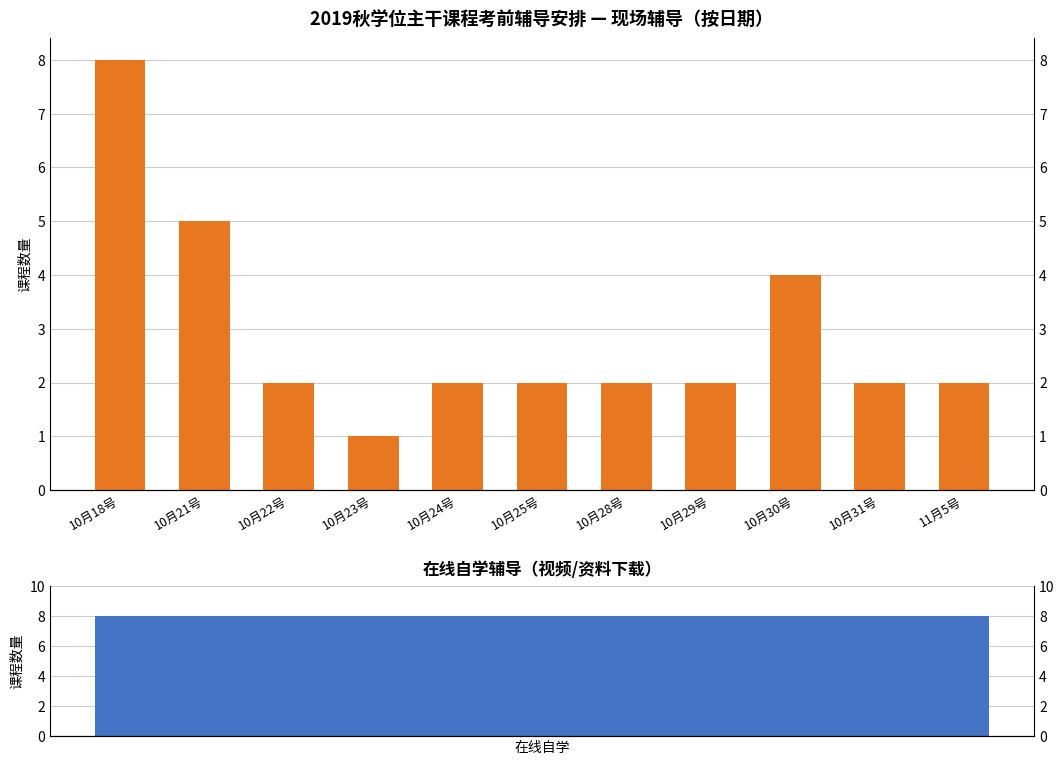

Is it true that the value at 10月29号 is 2?

True